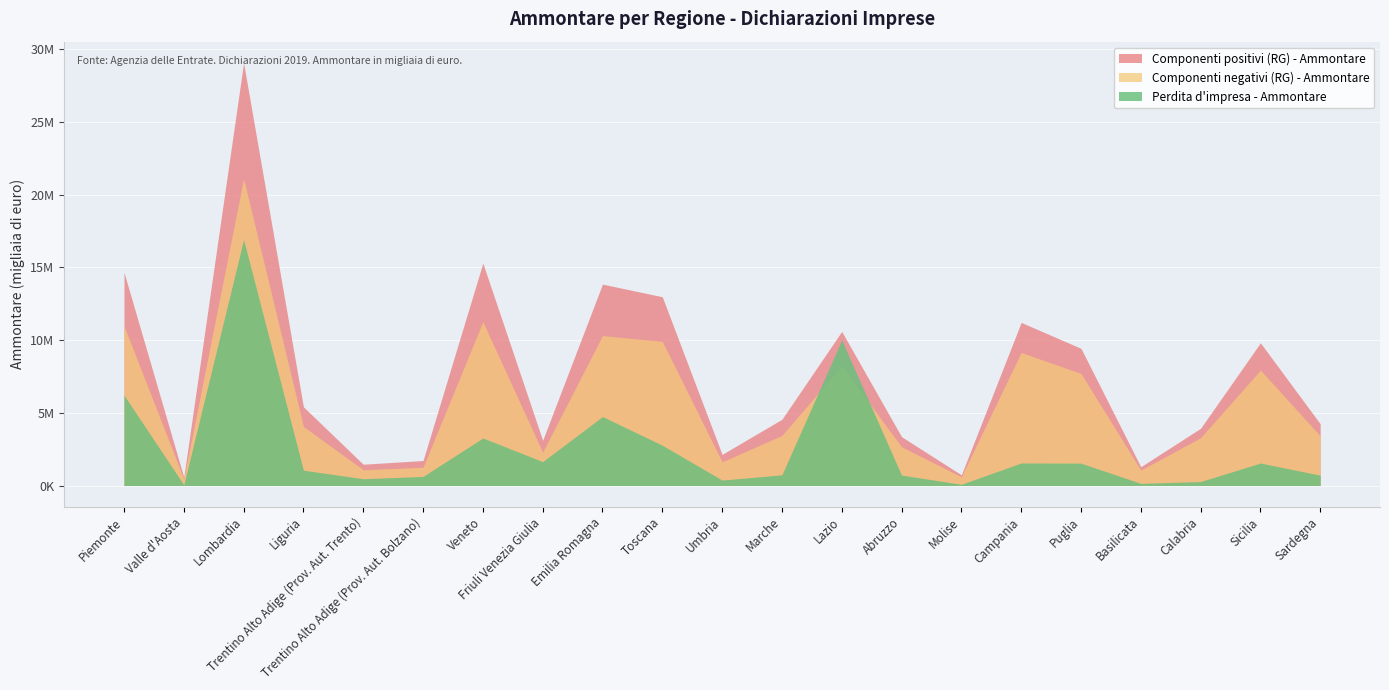

What is the difference between the maximum and minimum values in the Componenti negativi (RG) - Ammontare series?

20658686